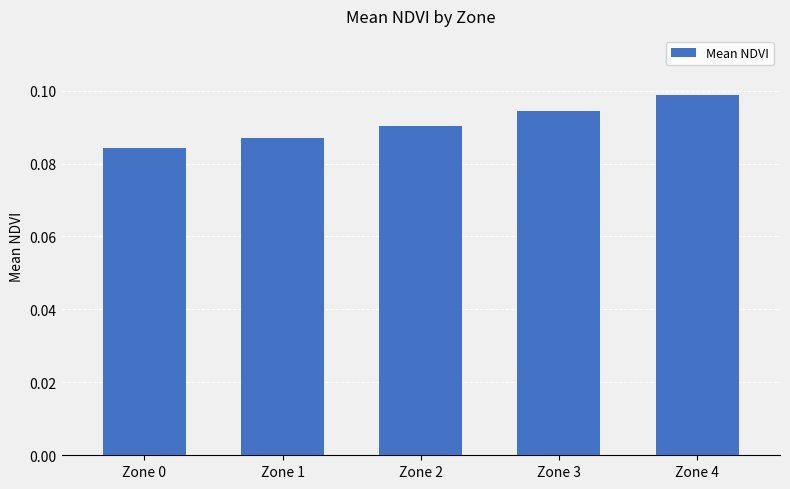

Rank the categories by value from highest to lowest.

Zone 4, Zone 3, Zone 2, Zone 1, Zone 0